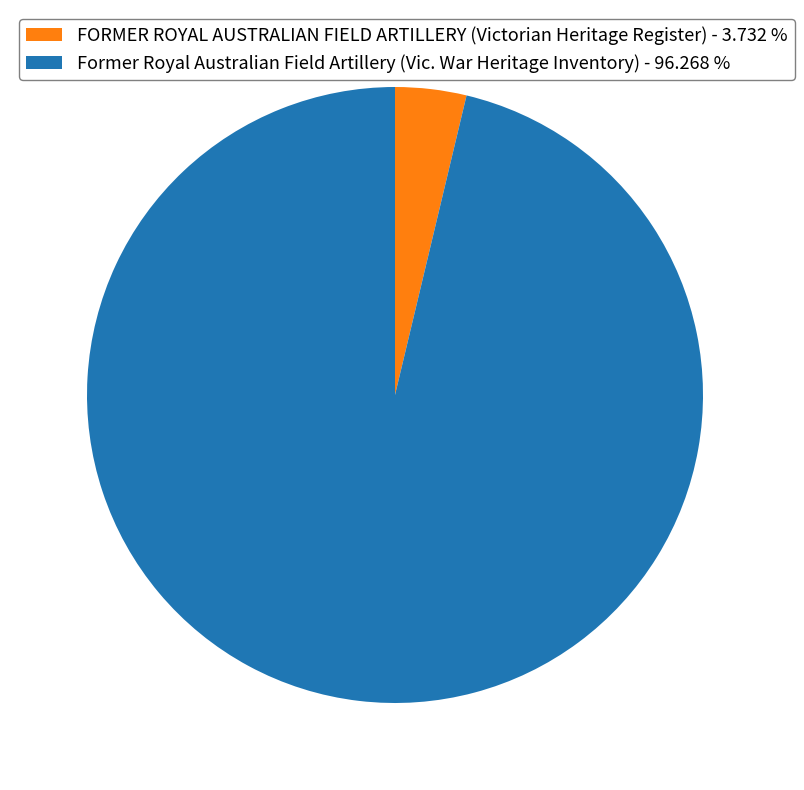

Approximately how many times larger is the value at Former Royal Australian Field Artillery (Vic. War Heritage Inventory) compared to FORMER ROYAL AUSTRALIAN FIELD ARTILLERY (Victorian Heritage Register)?

25.8